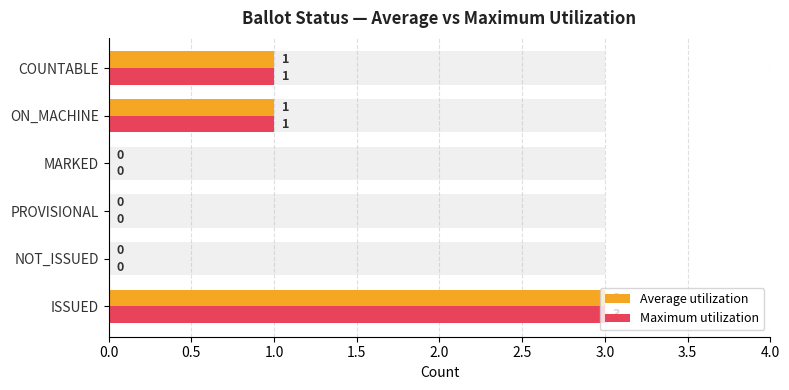

Reading left to right, list all the values displayed in this chart.

Average utilization: 3	0	0	0	1	1
Maximum utilization: 3	0	0	0	1	1